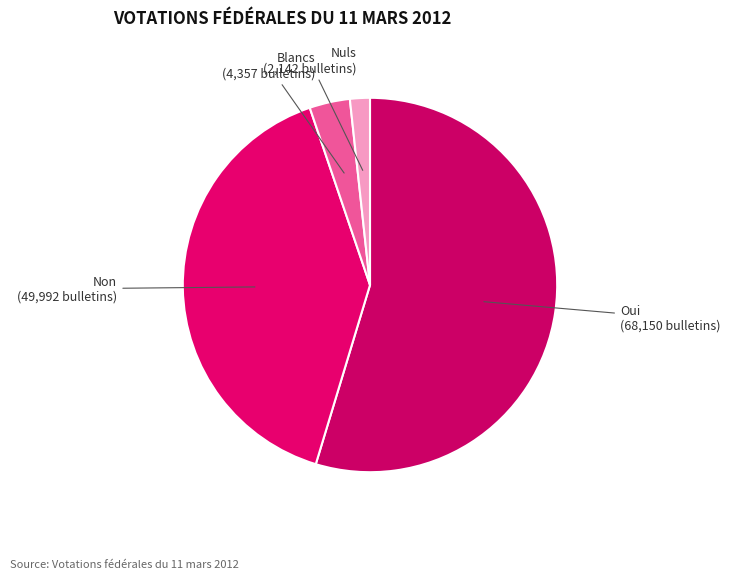

How many segments does this pie chart have?

4